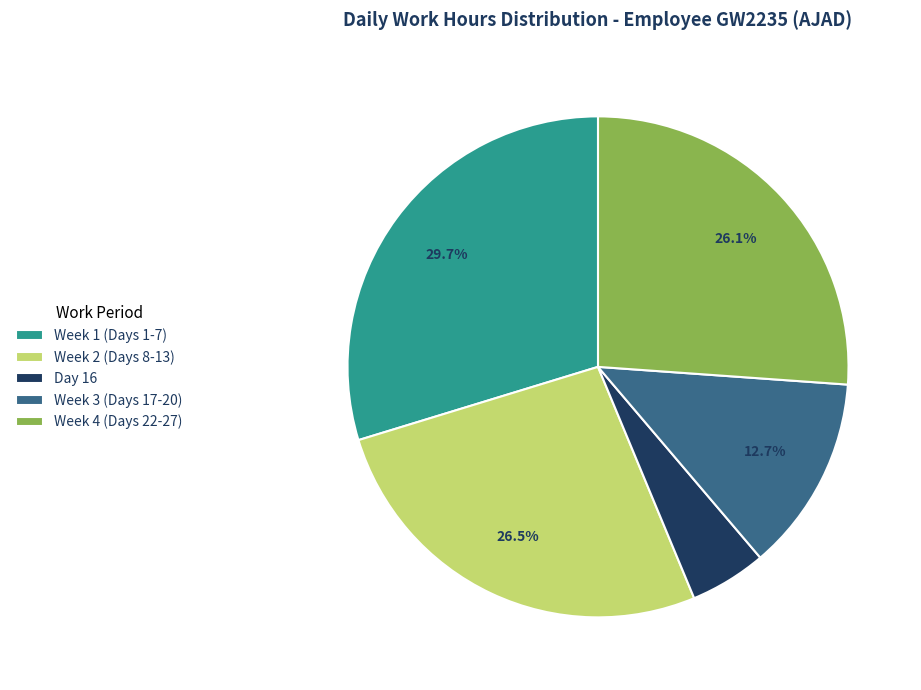

Does Week 4 (Days 22-27) represent more than half of the total?

No